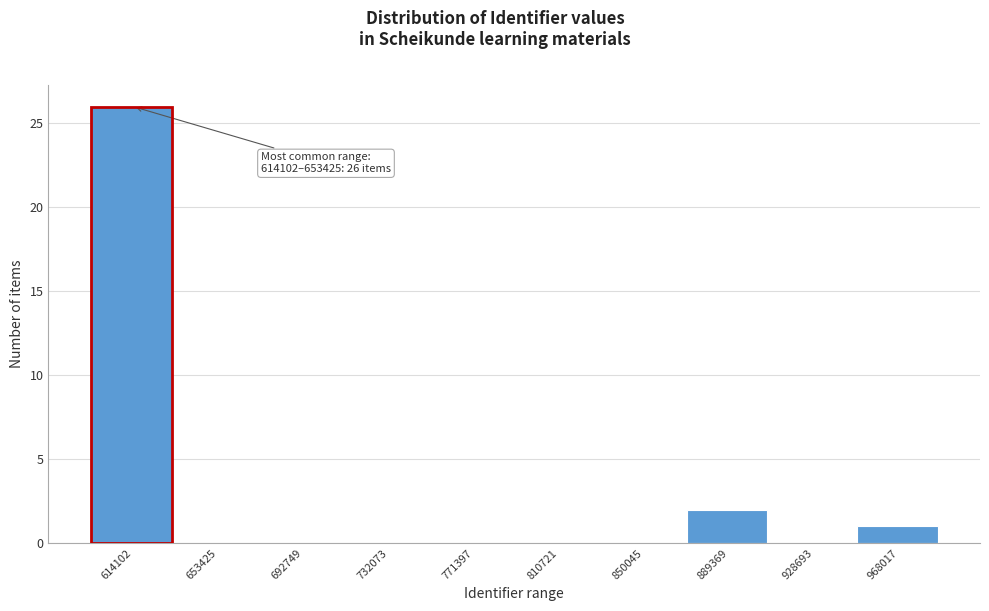

Reading left to right, extract all data points from this chart.

614102=26	653425=0	692749=0	732073=0	771397=0	810721=0	850045=0	889369=2	928693=0	968017=1